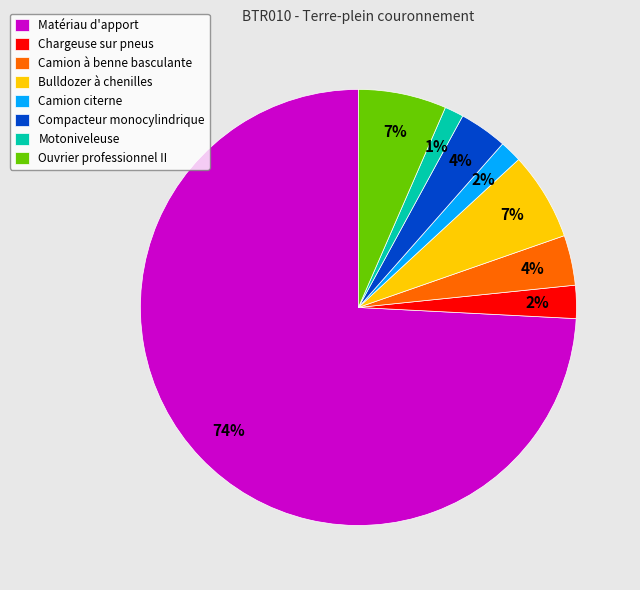

Does any single category account for the majority?

Yes